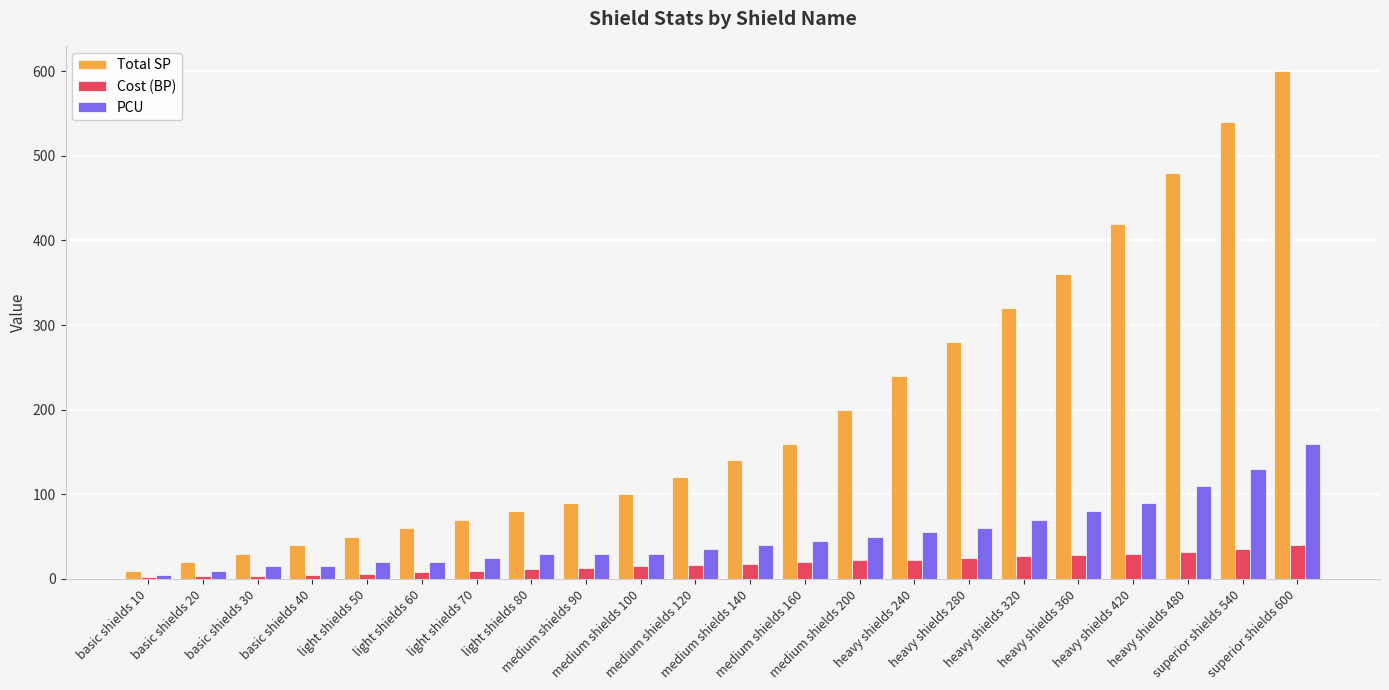

Rank the series by their average value, from lowest to highest.

Cost (BP), PCU, Total SP